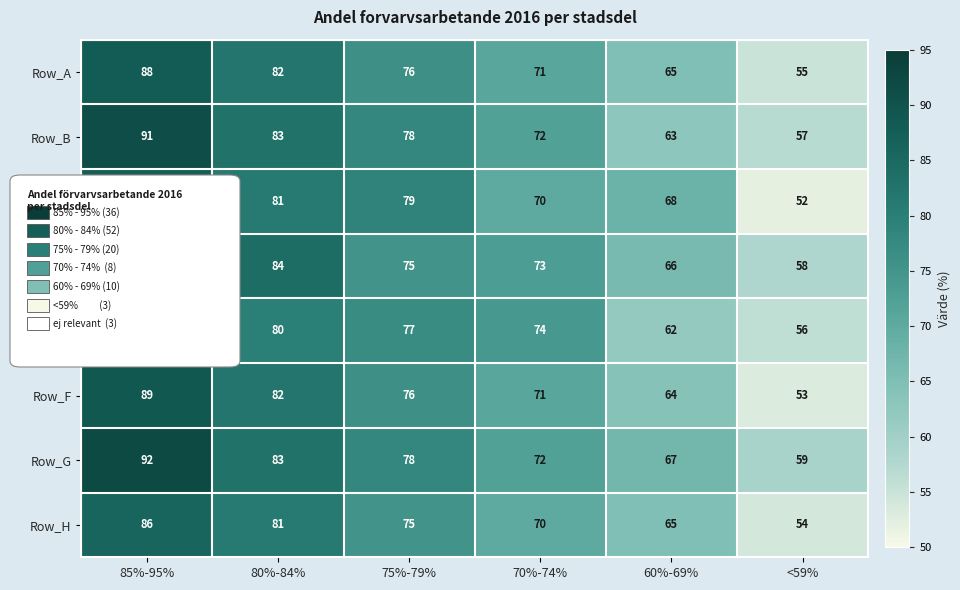

Between 85%-95% and 70%-74%, which series saw the biggest shift?

Row_G